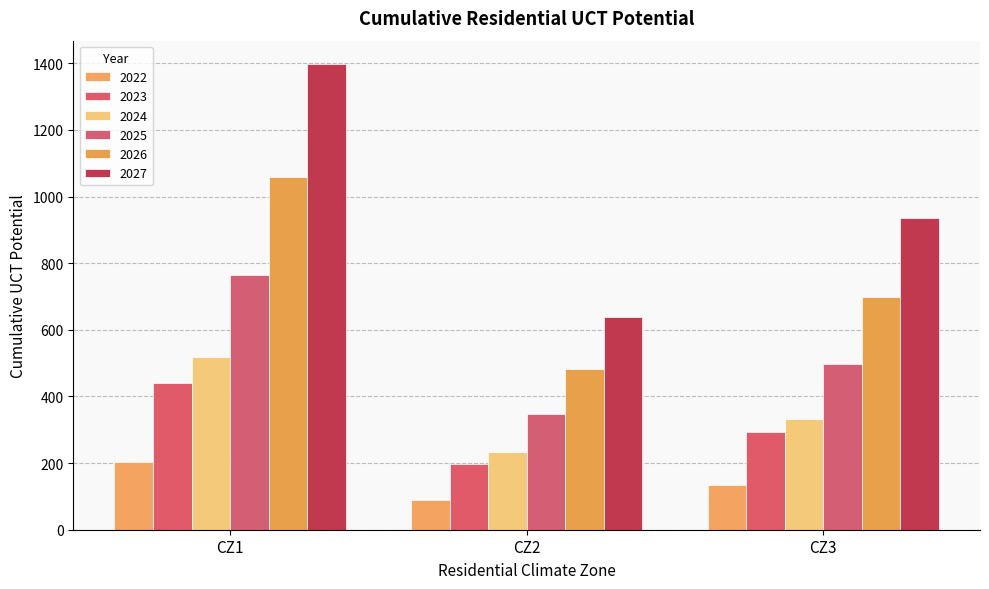

At which label is 2025 closest to 555?

CZ3